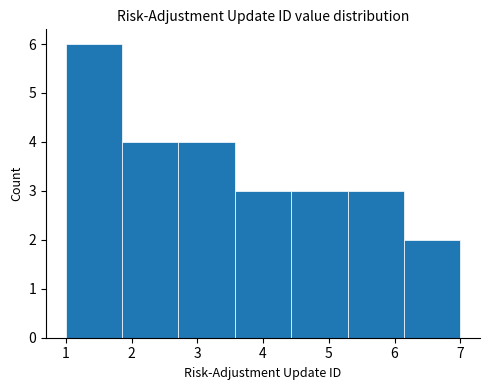

How tall is the bar that spans 6.1 to 7.0 on the x-axis? Neither the bar edges nor the heights are printed on the chart, so give them approximately, as read against the axes.

2